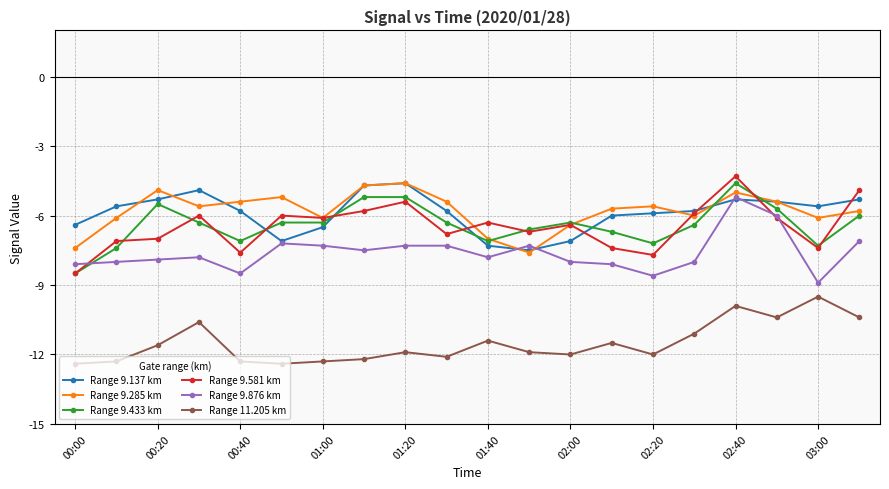

In Range 9.581 km, how many points are higher than both neighbors (excluding endpoints)?

6